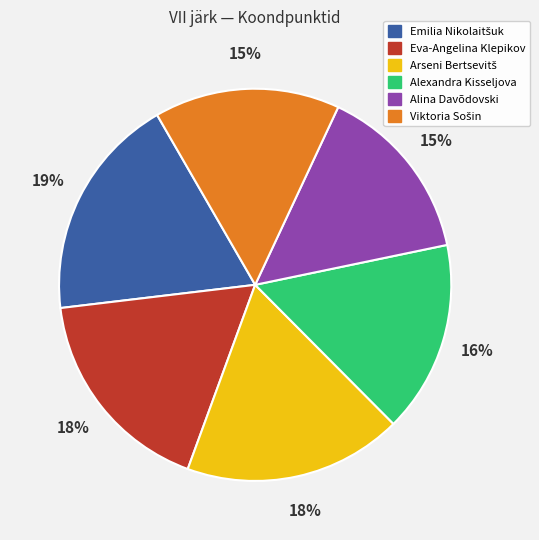

To the nearest percent, what is the difference between the largest and smallest slice percentages?

4%